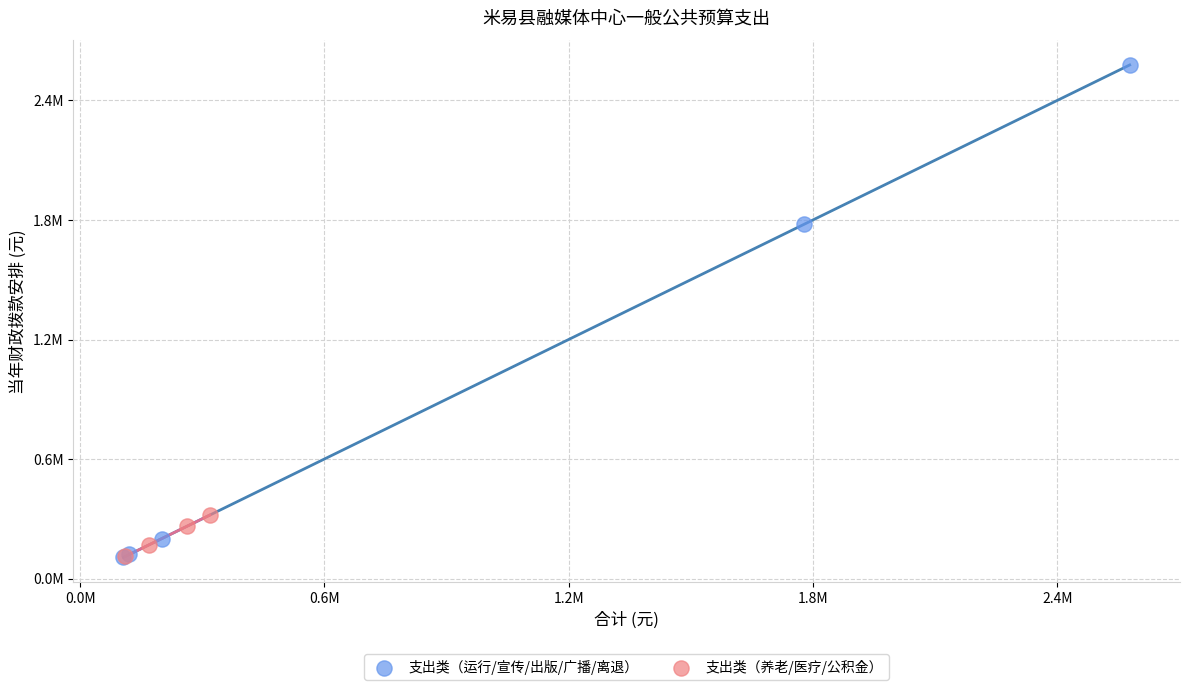

Which series has the largest Y range (max minus min)?

支出类（运行/宣传/出版/广播/离退）